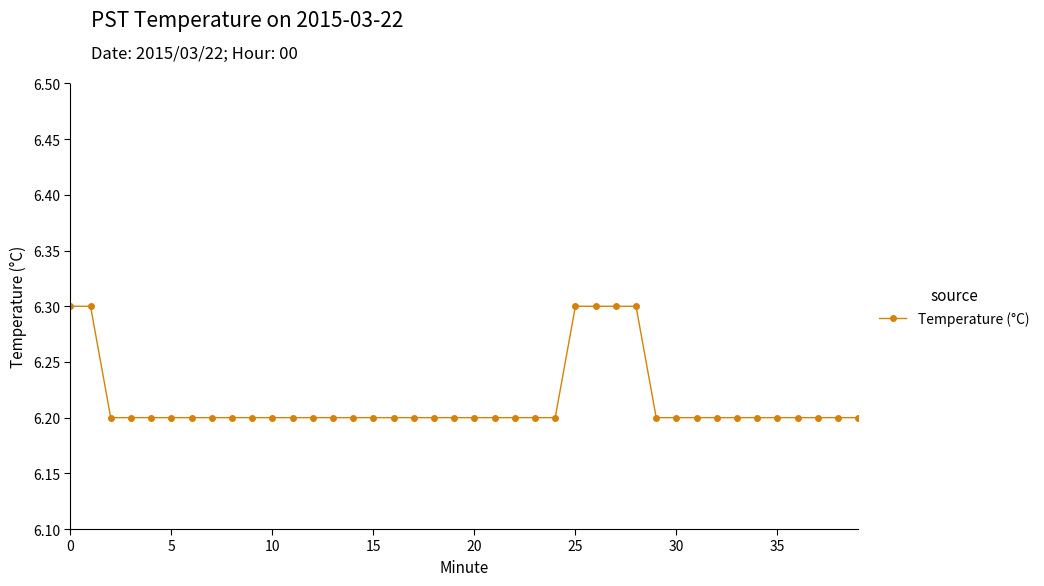

Does the chart have visible grid lines?

No